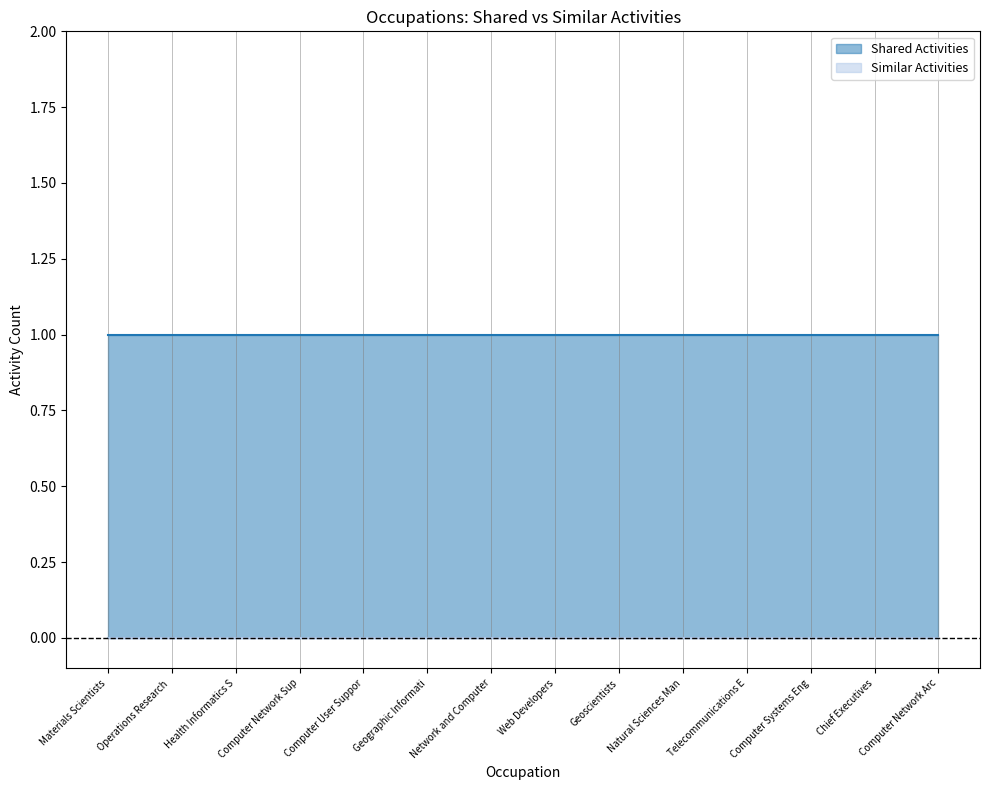

Rank the series by their maximum value, from highest to lowest.

Shared Activities, Similar Activities